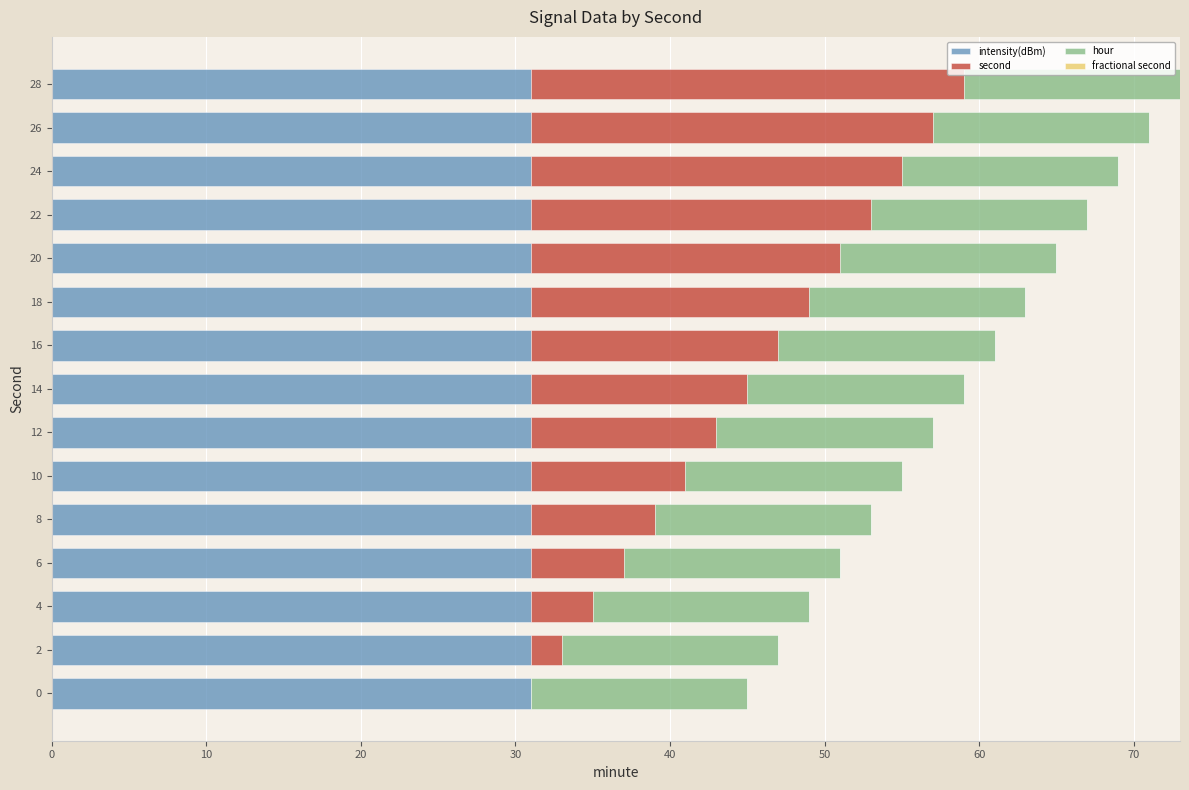

What is the highest value of the intensity(dBm) series?

31